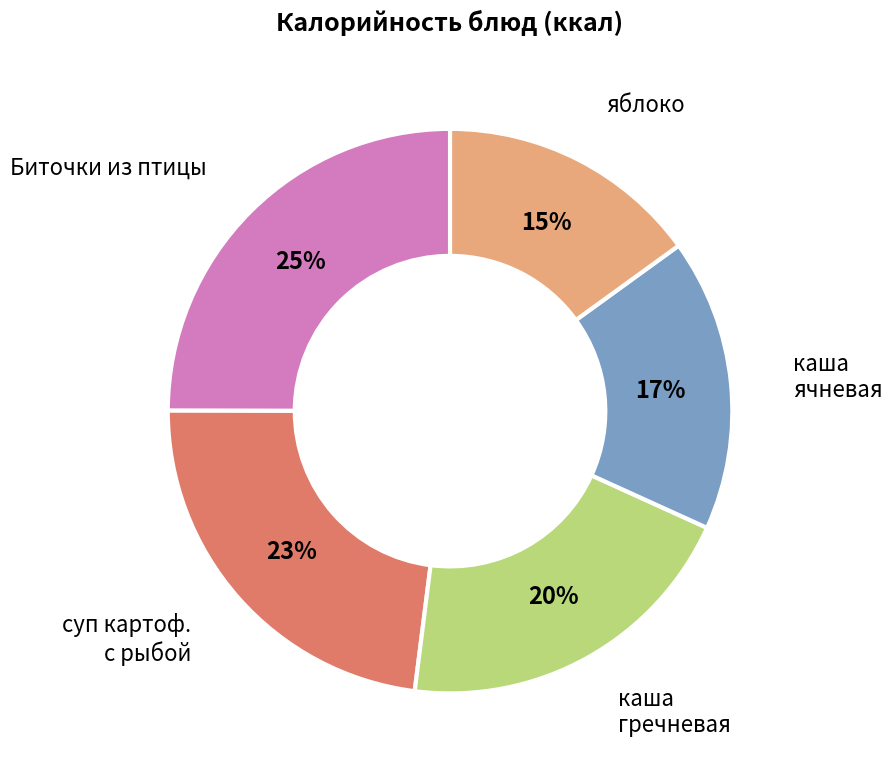

Is it true that яблоко is 15% of the pie?

True